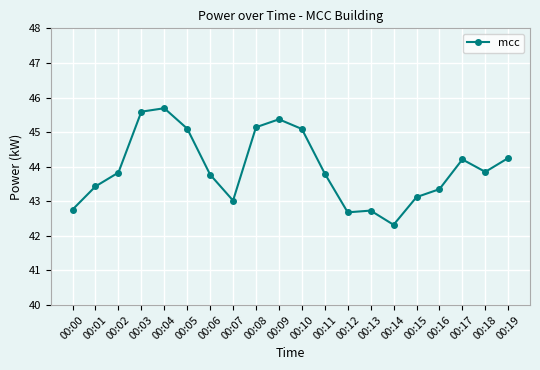

Where is the first local maximum?

00:04